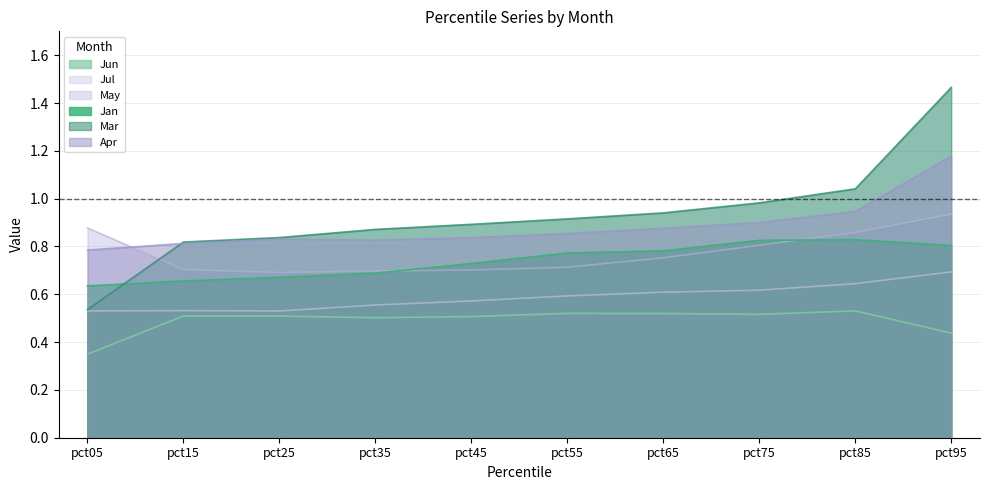

True or false: Jul and May cross at least once.

False